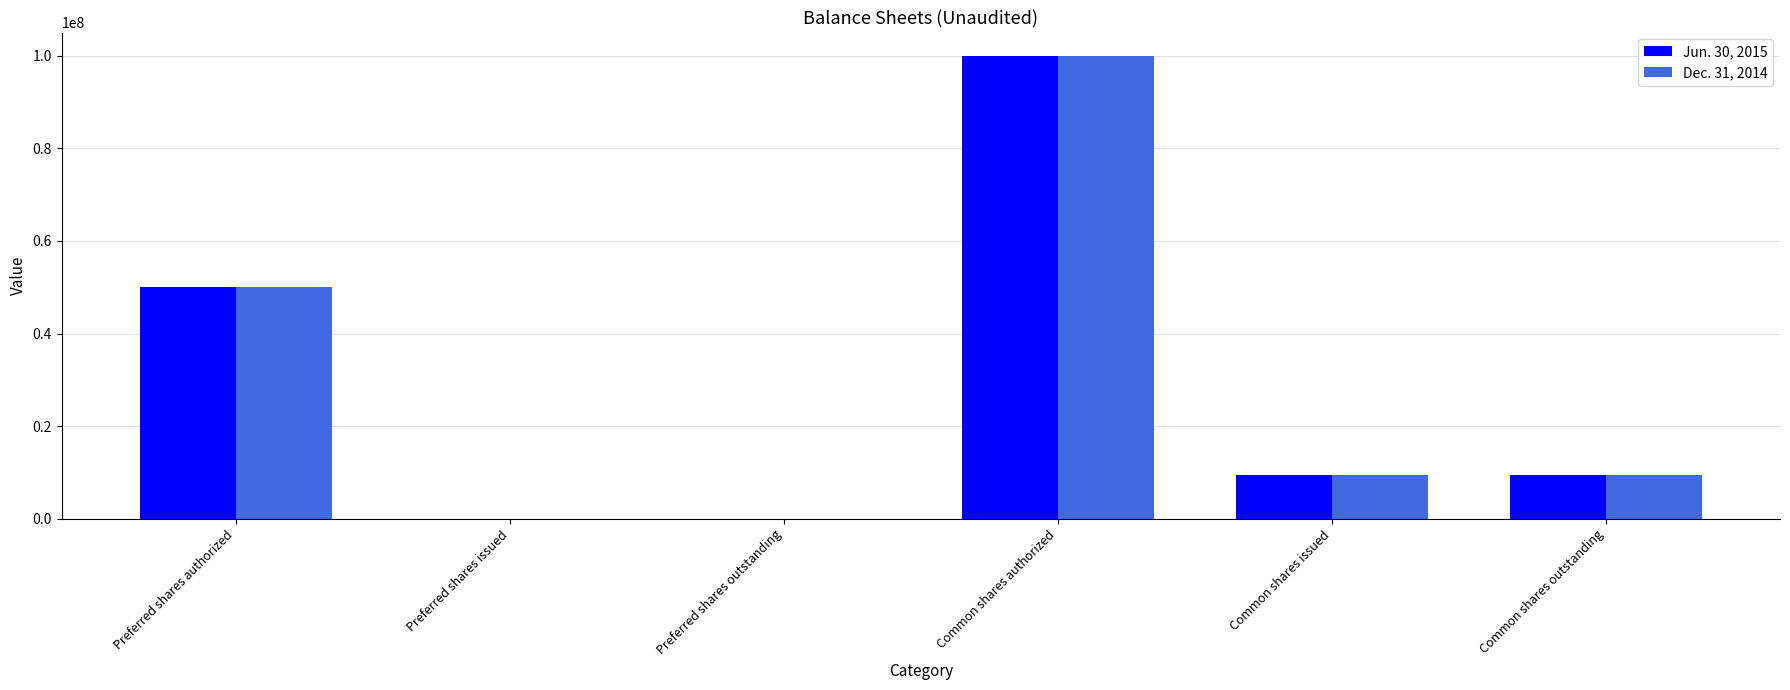

At which label does Jun. 30, 2015 first exceed 9500000?

Preferred shares authorized